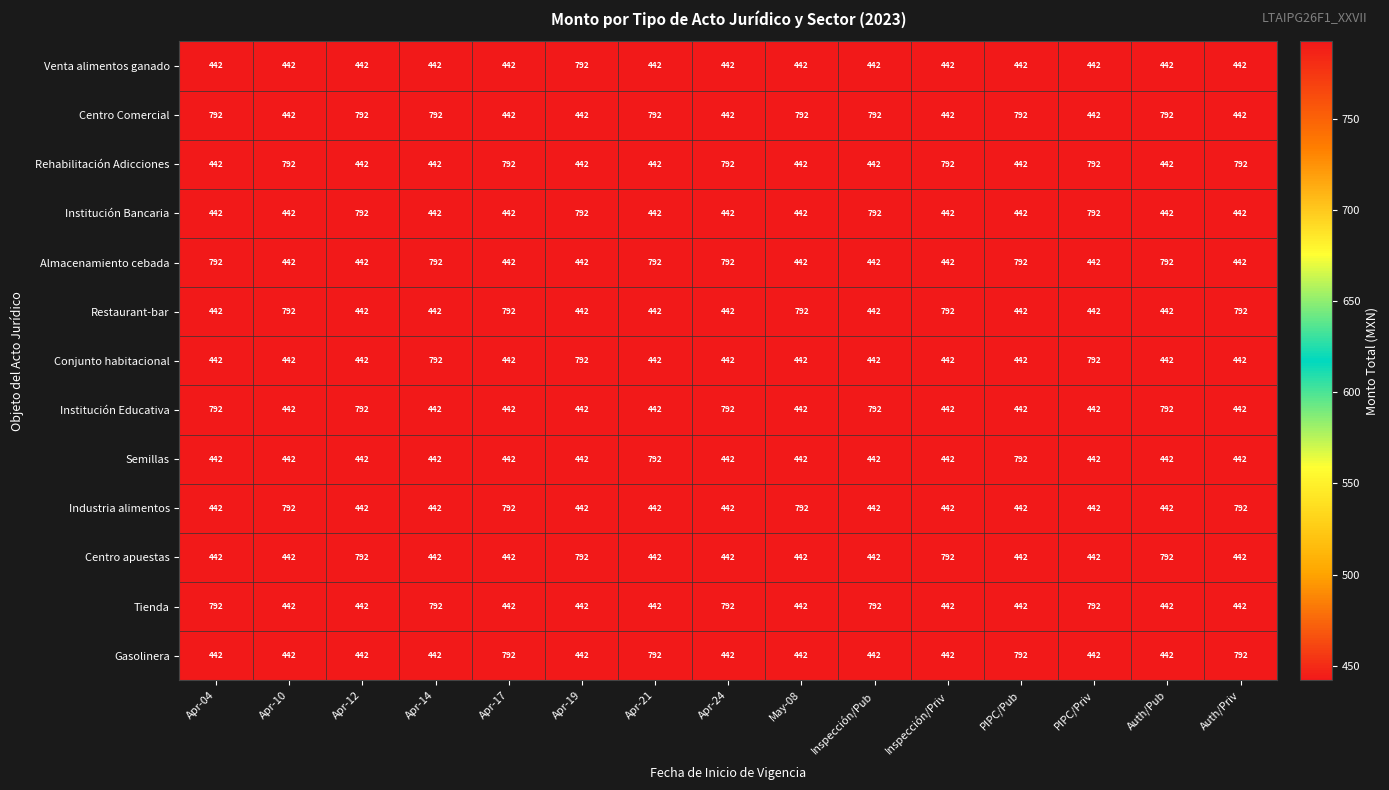

The Almacenamiento cebada series shows 166 at PIPC/Priv. True or false?

False